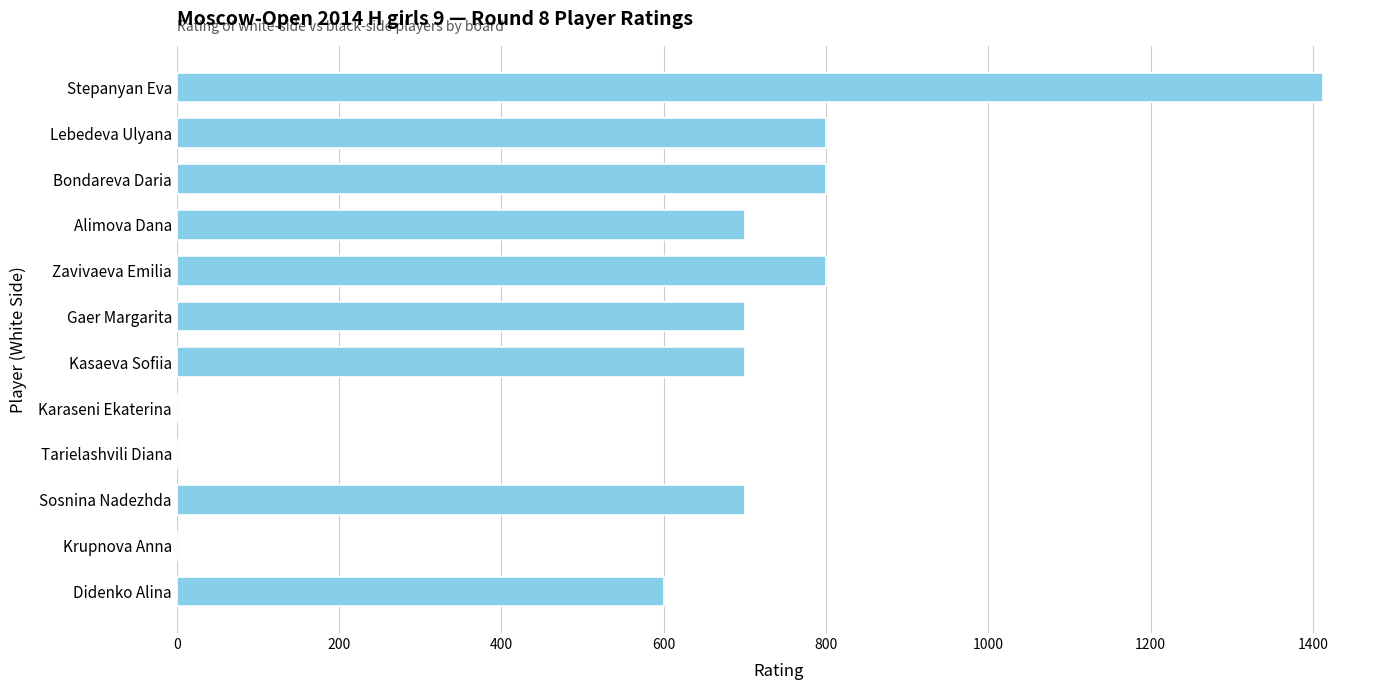

Which has a higher value, Karaseni Ekaterina or Gaer Margarita?

Gaer Margarita